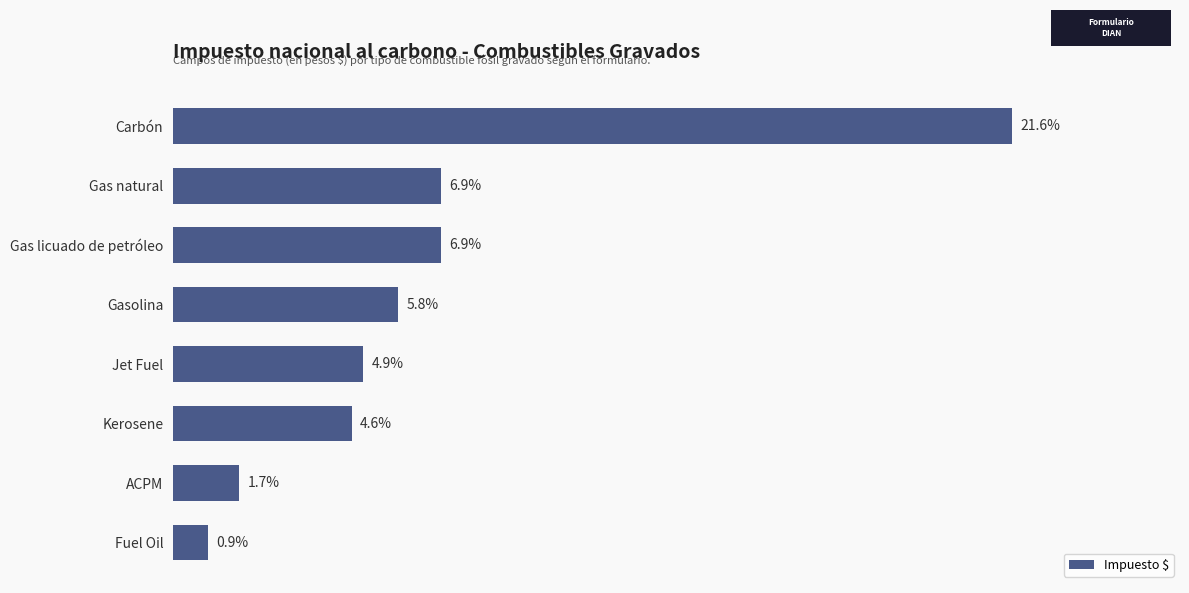

What is the label of the 6th bar from the bottom?

Gas licuado de petróleo